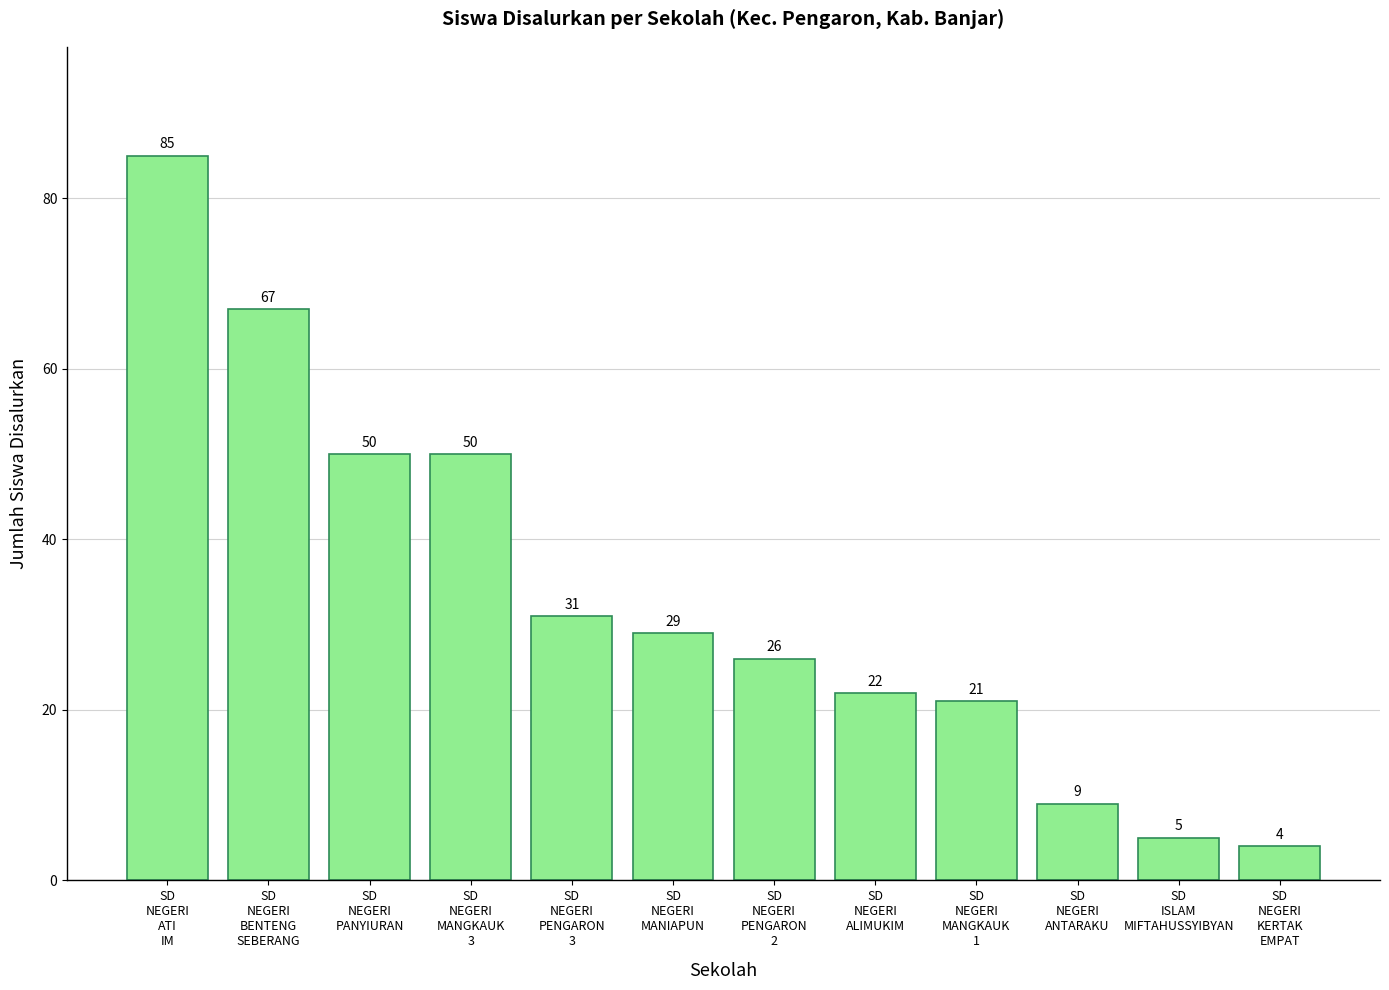

What is the average value?

33